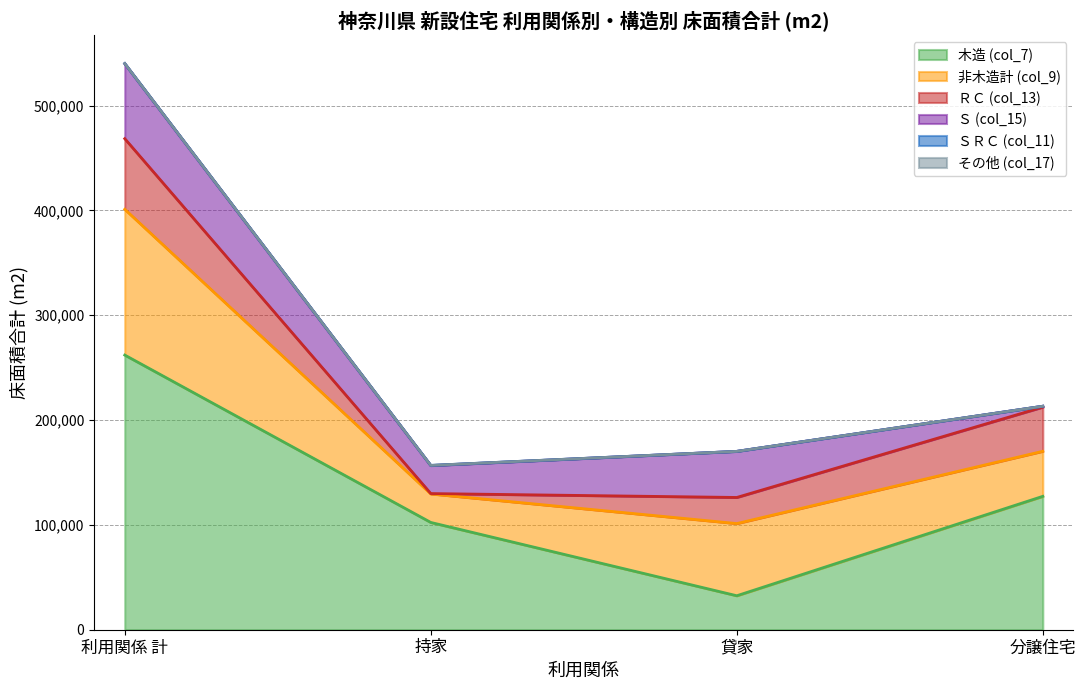

Which category has the lowest value in the Ｓ (col_15) series?

分譲住宅